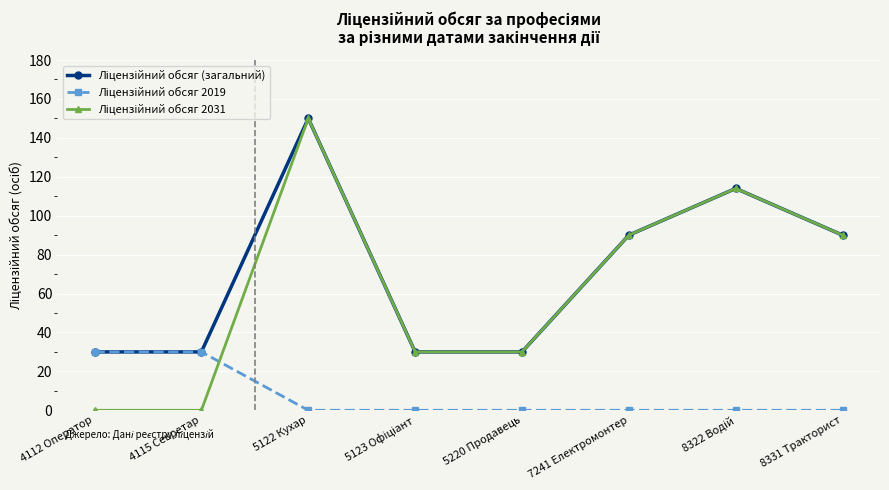

At how many categories does at least one series exceed 4?

8